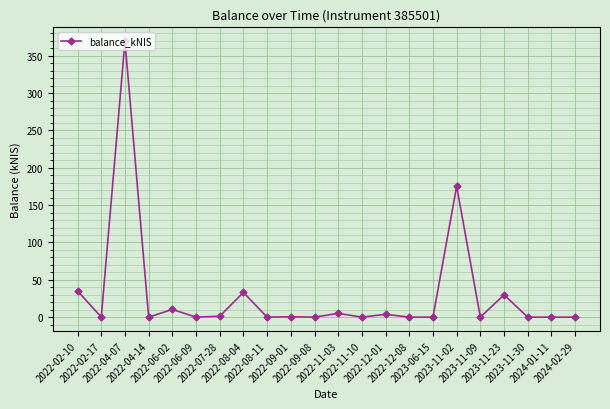

What is the average value?

30.2